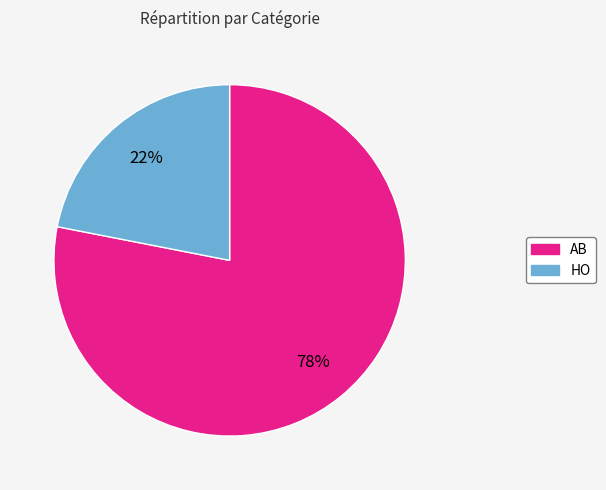

Rank the categories by value from highest to lowest.

AB, HO